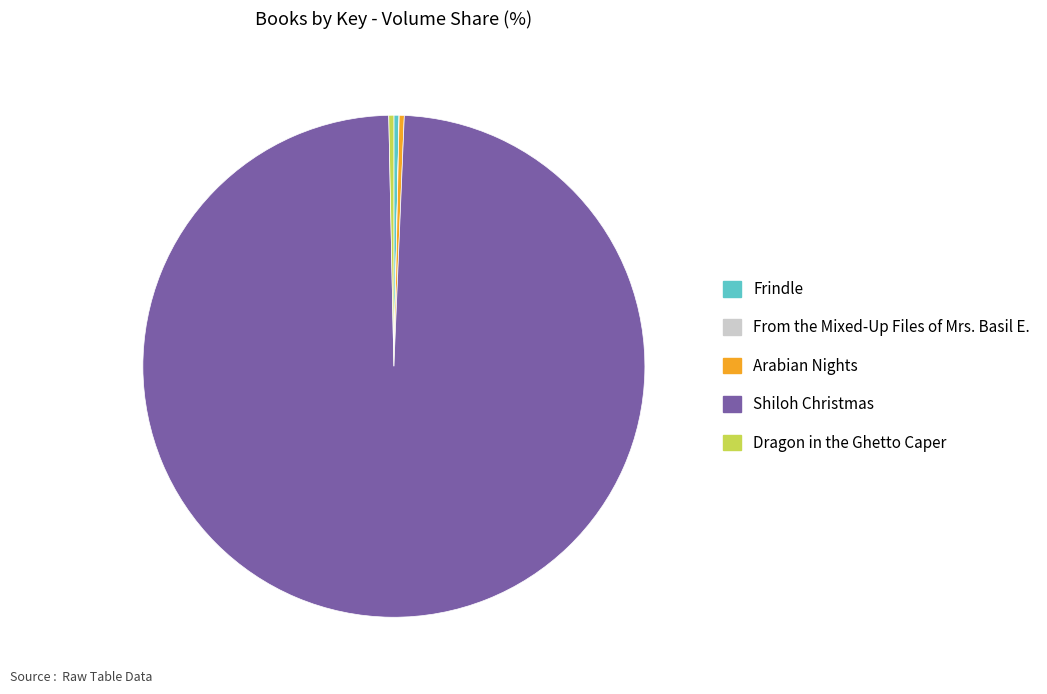

Combined, do Dragon in the Ghetto Caper and Frindle account for over 50%?

No